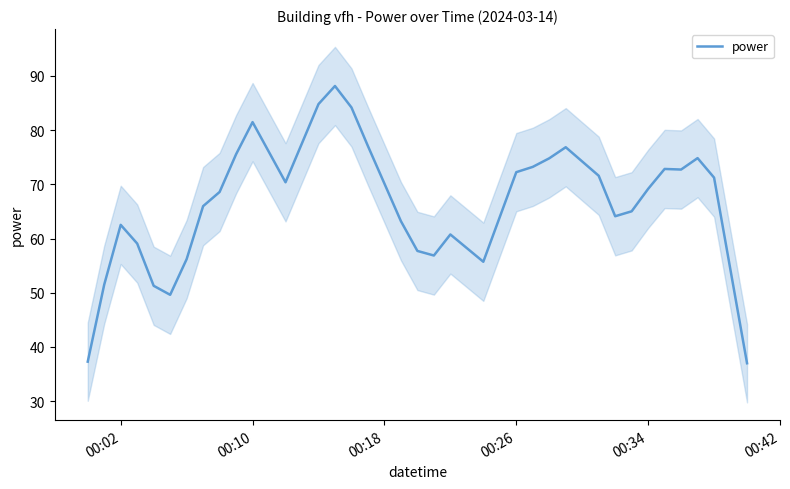

What is the highest value of the power series?

88.1